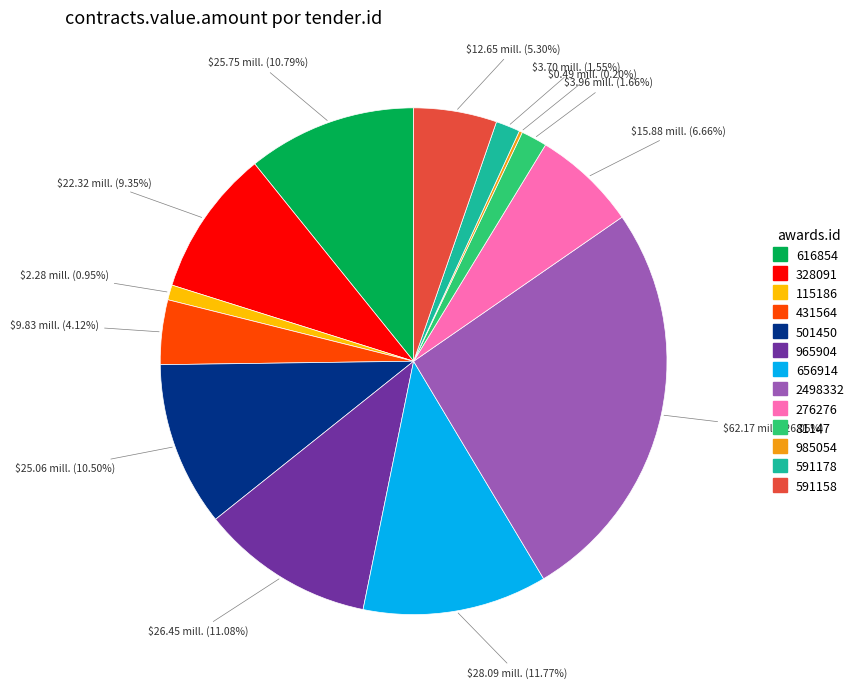

Between 616854 and 591158, which is larger?

616854